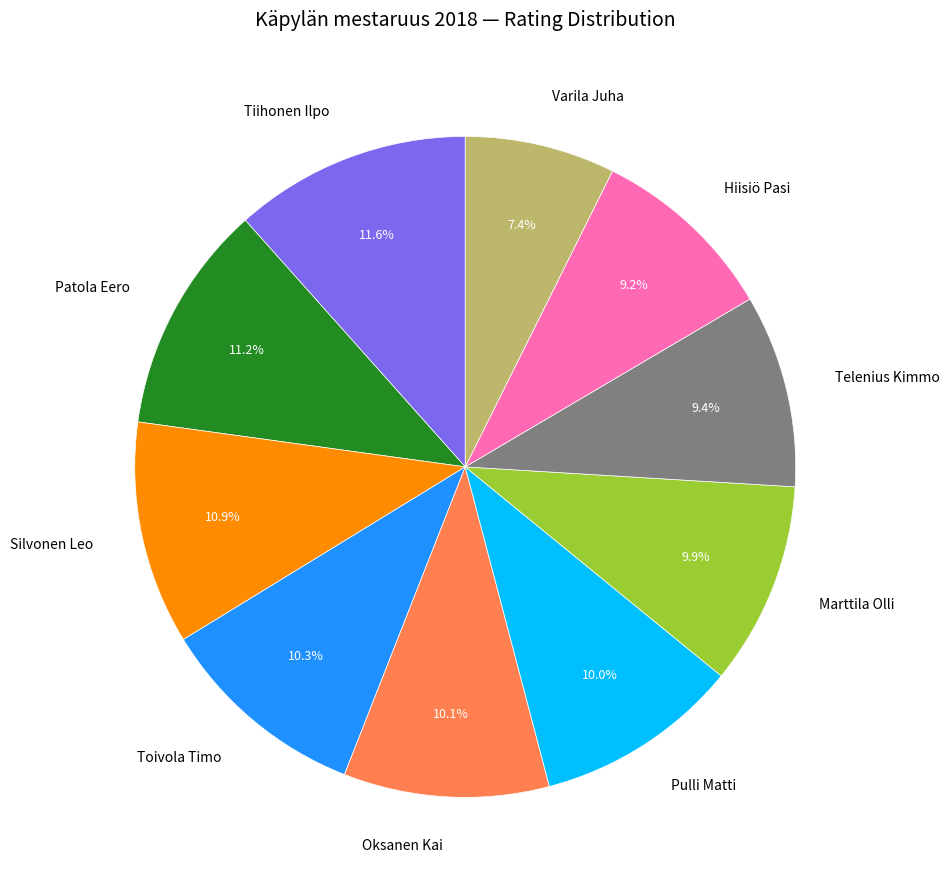

True or false: Marttila Olli accounts for 4% of the total.

False